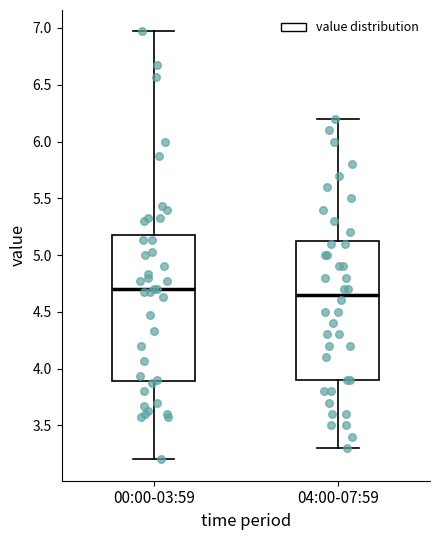

Where is the lower edge of the box for 00:00-03:59 on the y-axis? The values are not printed on the chart, so give them approximately, as read against the axis.

3.90